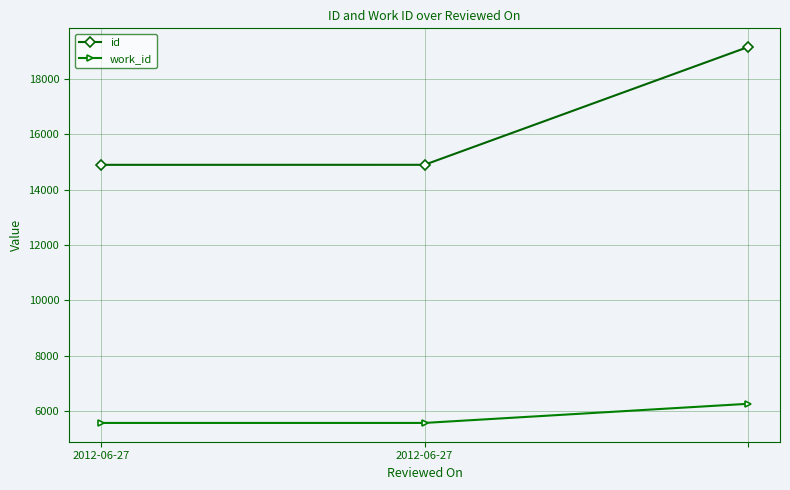

At how many categories does at least one series exceed 10434?

3